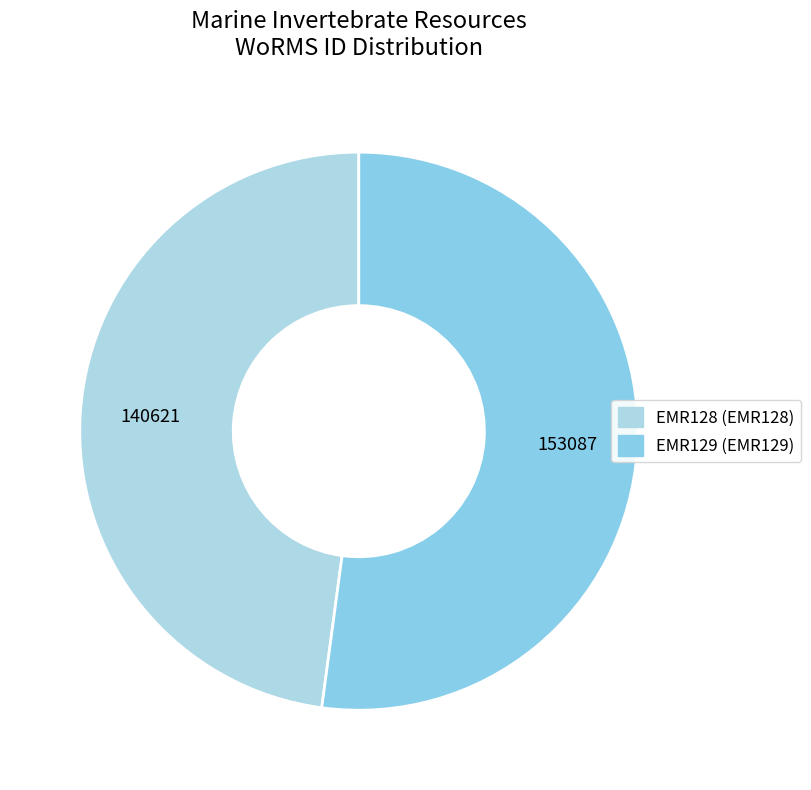

Approximately how many times larger is the value at EMR128 compared to EMR129?

0.9